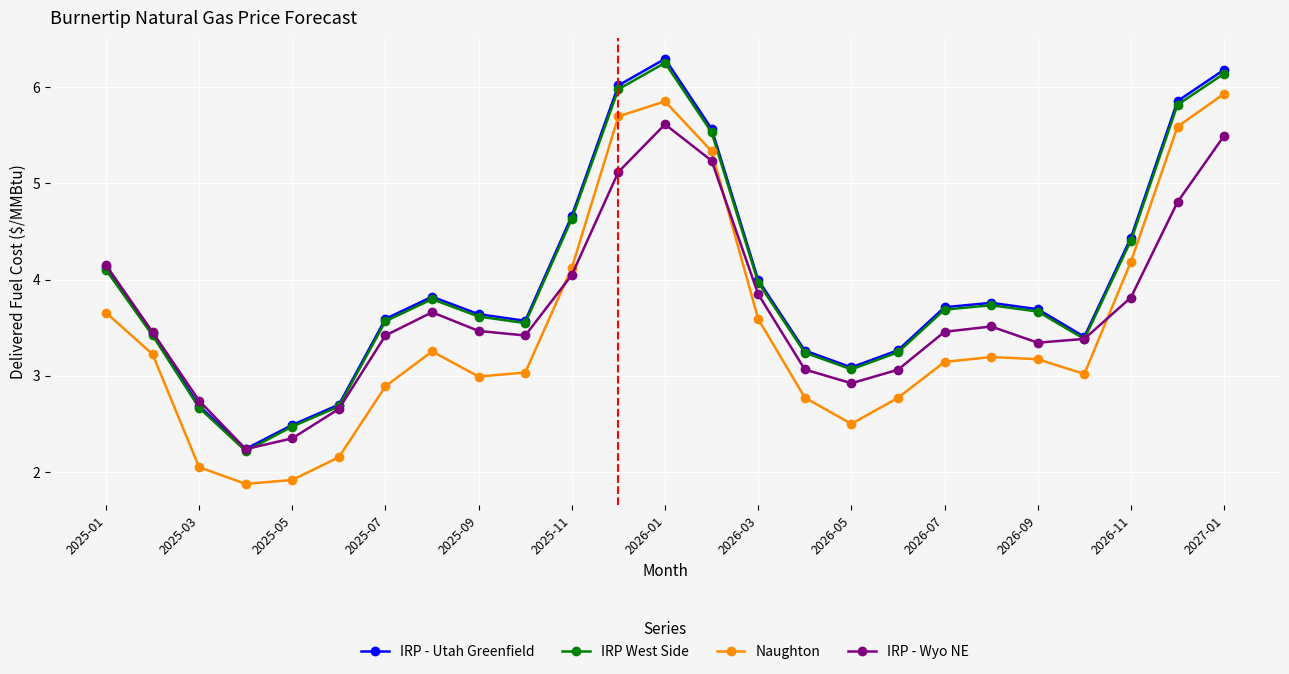

How many values in the IRP West Side series exceed 3?

21